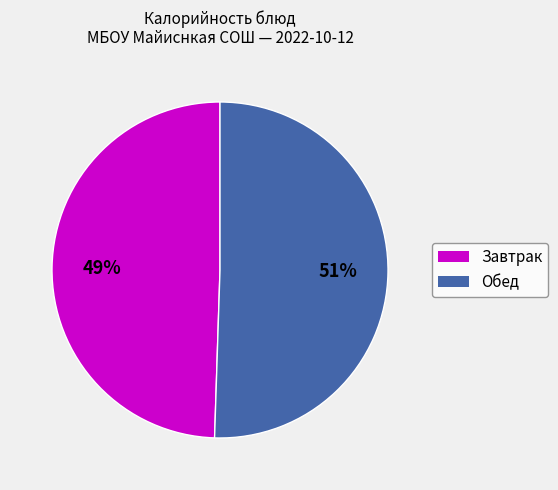

How many slices are in this pie chart?

2